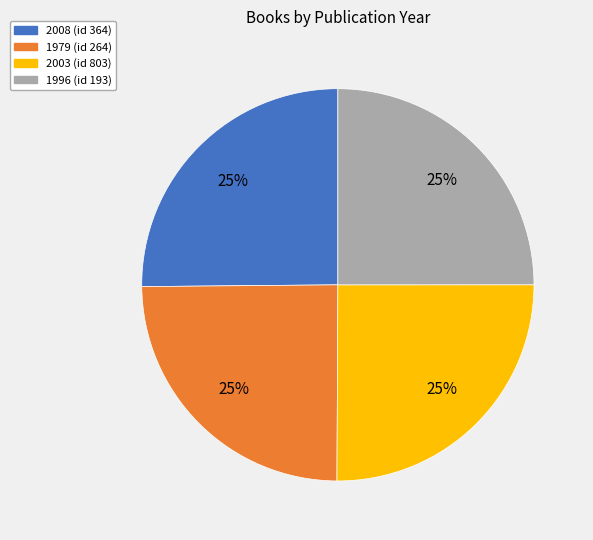

Is there a majority slice in this chart?

No